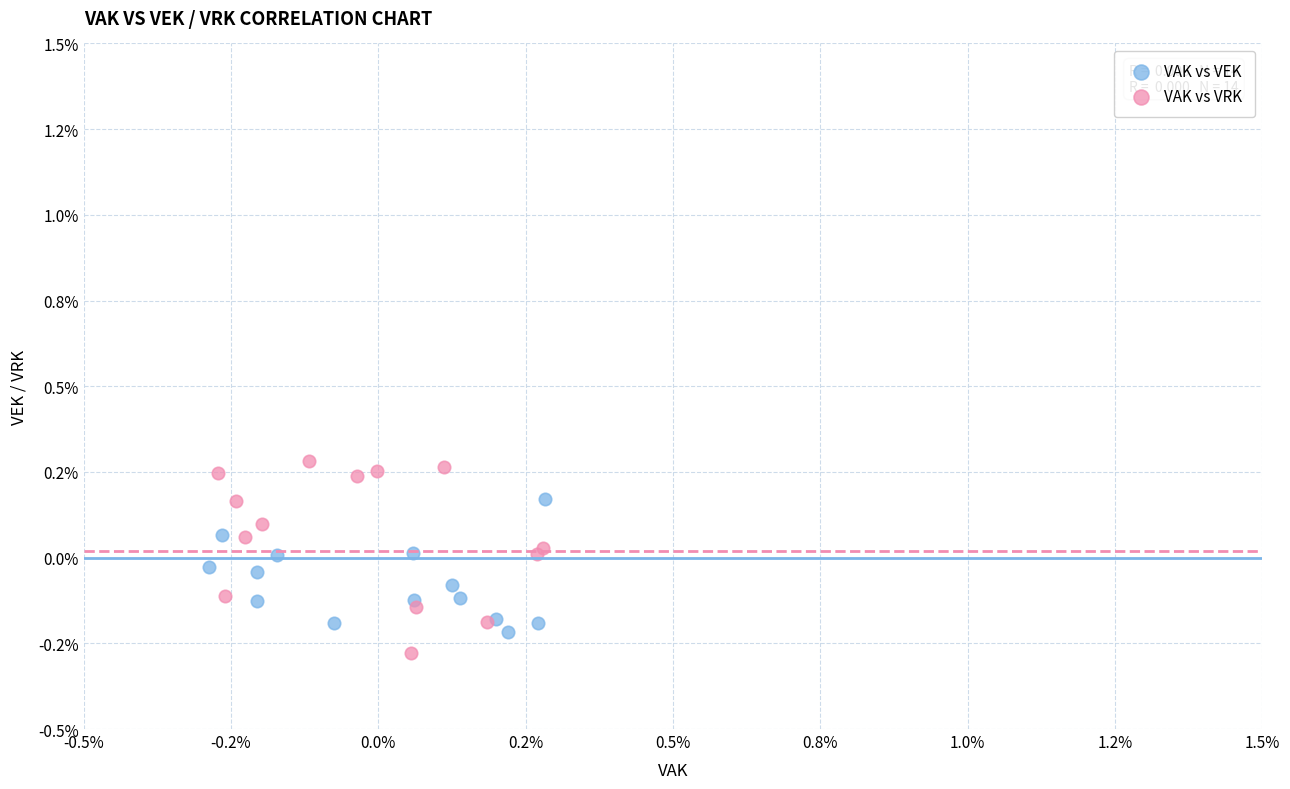

What are all the series names shown in the legend?

VAK vs VEK, VAK vs VRK